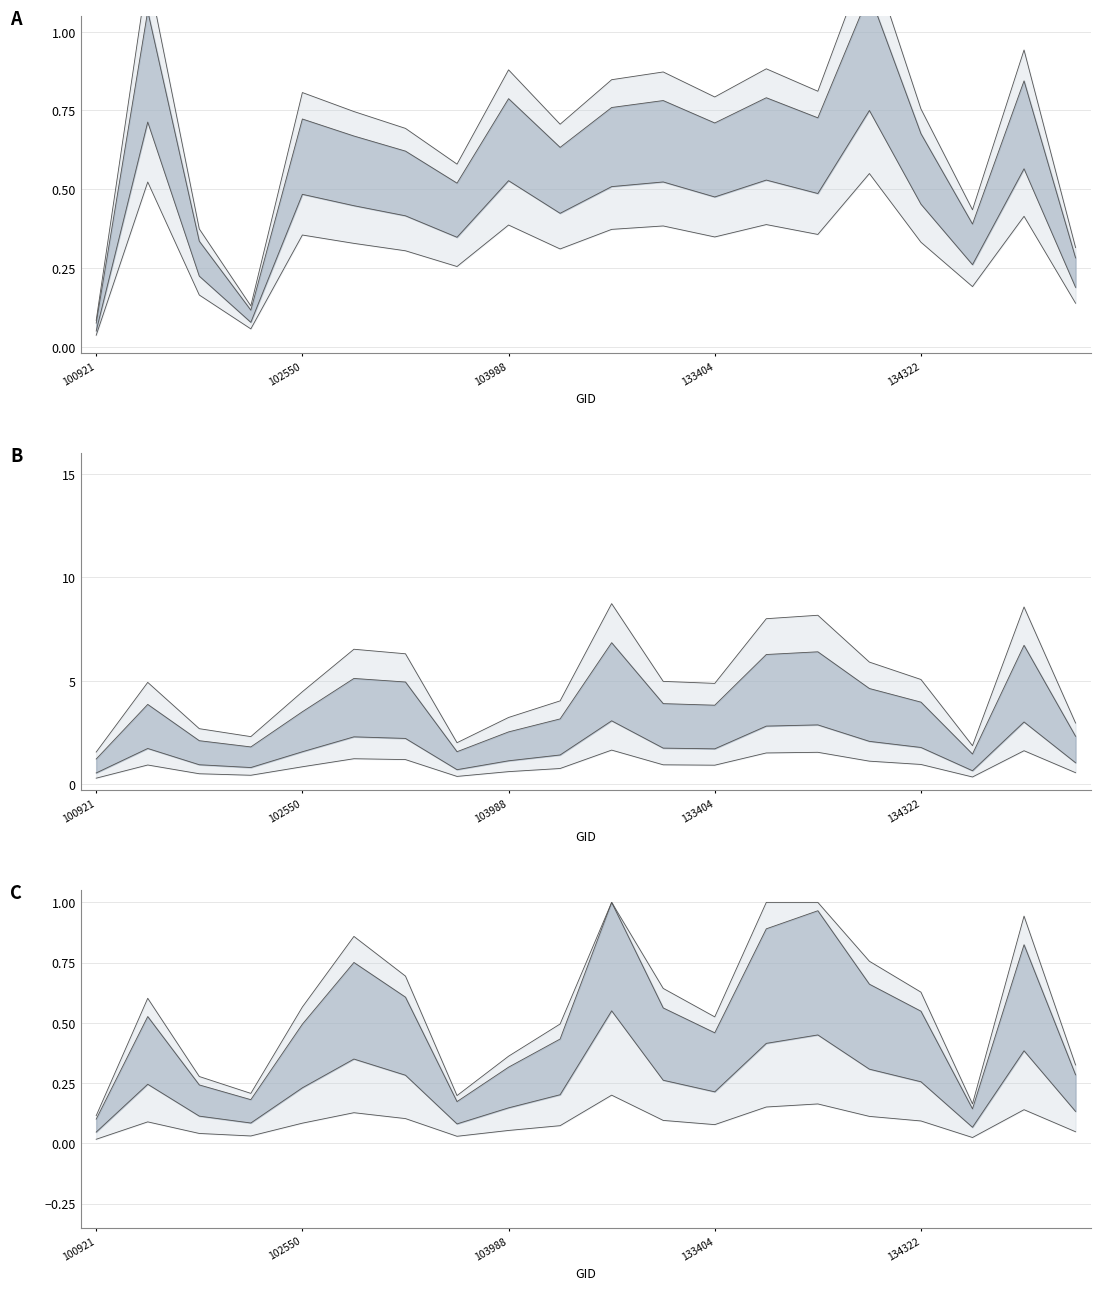

What is the value of the lower point at the 20th from the left?

0.1